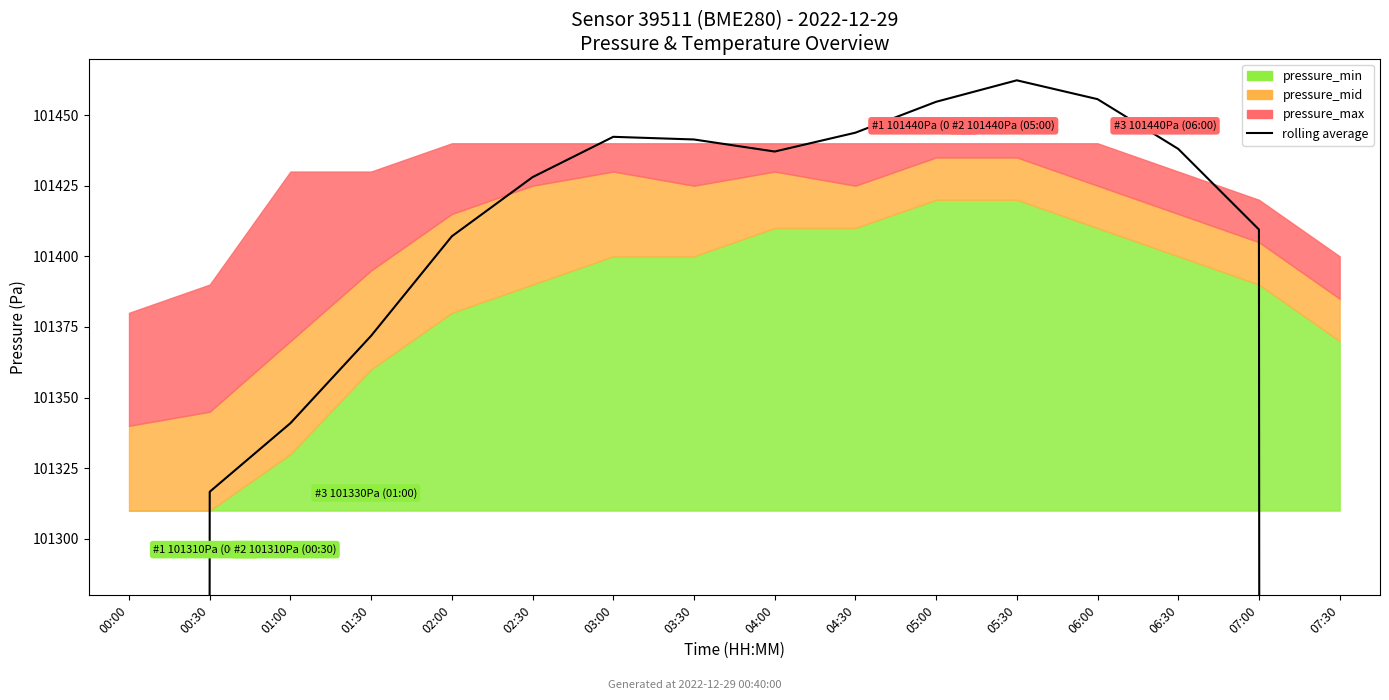

What is the change in value from 02:00 to 06:30?

+30.9